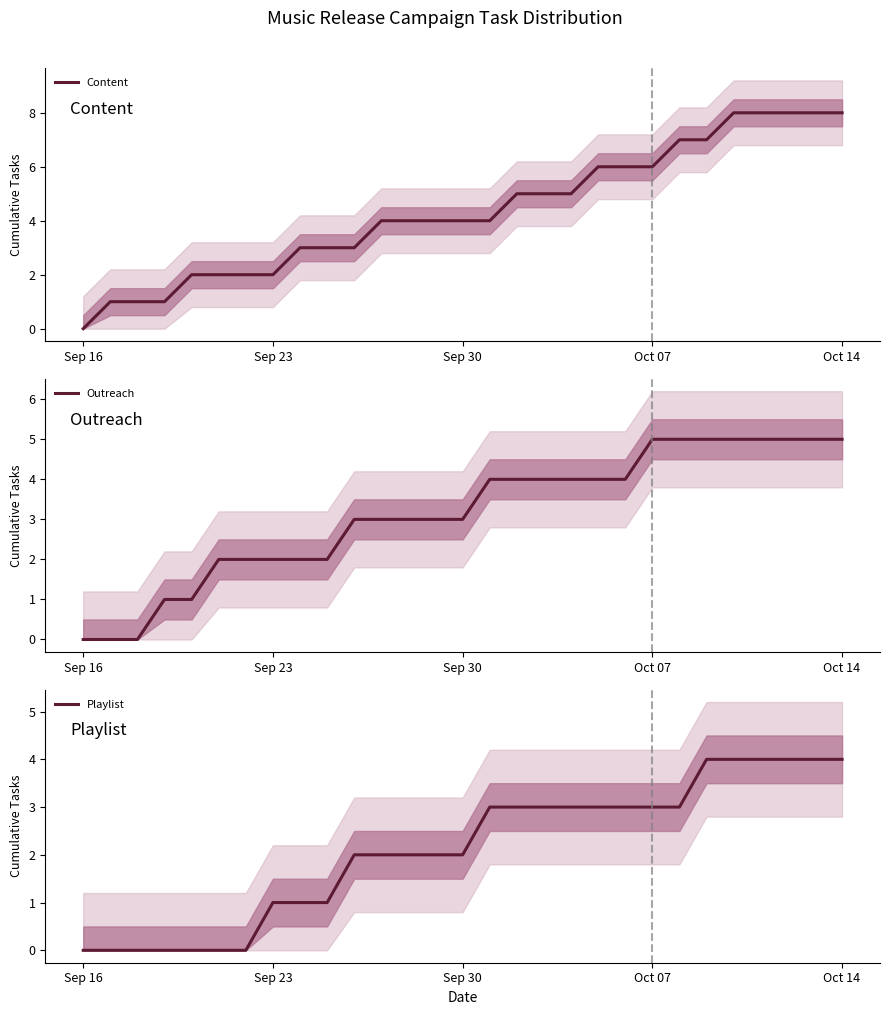

How many lines are shown in the chart?

3